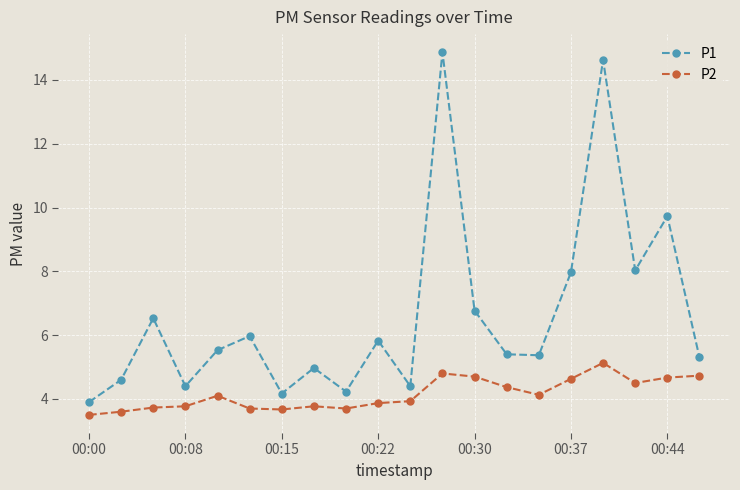

Rank the series by their average value, from highest to lowest.

P1, P2